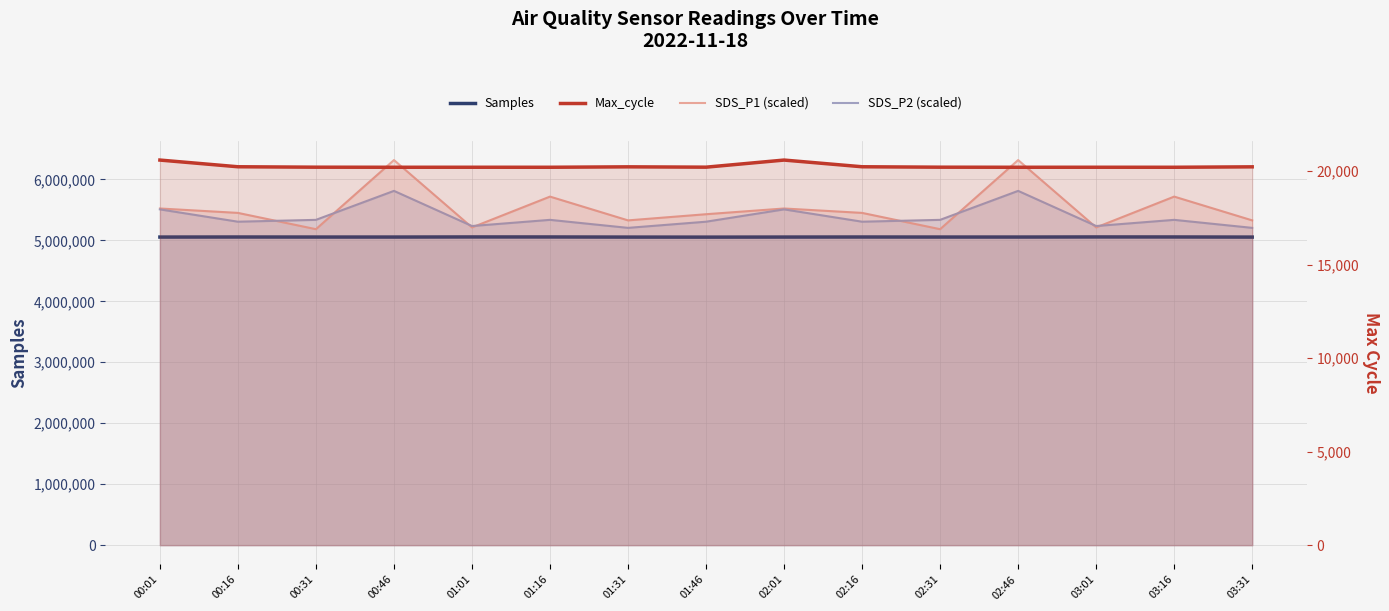

Does the chart have visible grid lines?

Yes